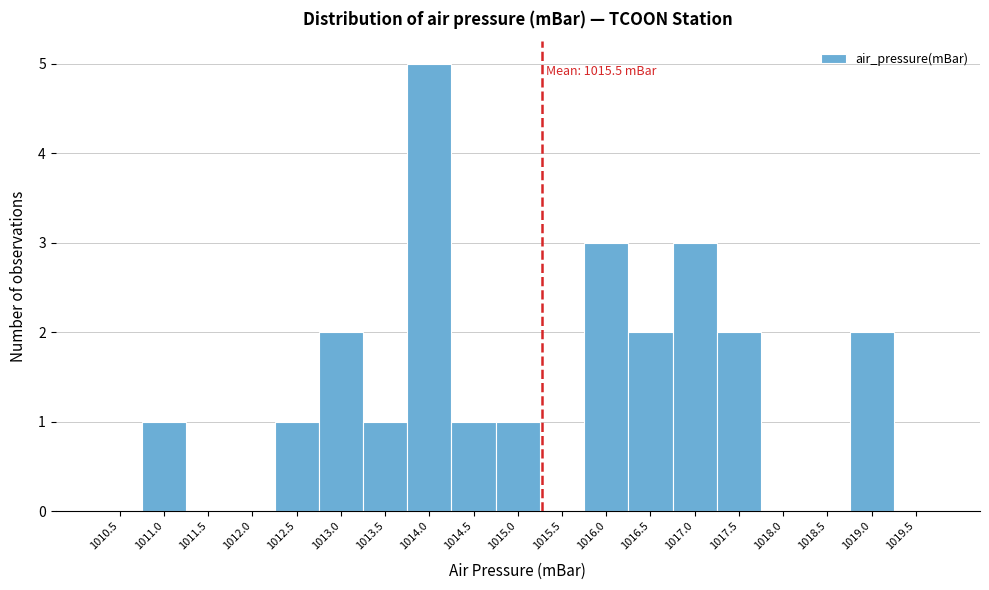

Reading left to right, what are all the values shown in this chart?

1010.5=0	1011.0=1	1011.5=0	1012.0=0	1012.5=1	1013.0=2	1013.5=1	1014.0=5	1014.5=1	1015.0=1	1015.5=0	1016.0=3	1016.5=2	1017.0=3	1017.5=2	1018.0=0	1018.5=0	1019.0=2	1019.5=0